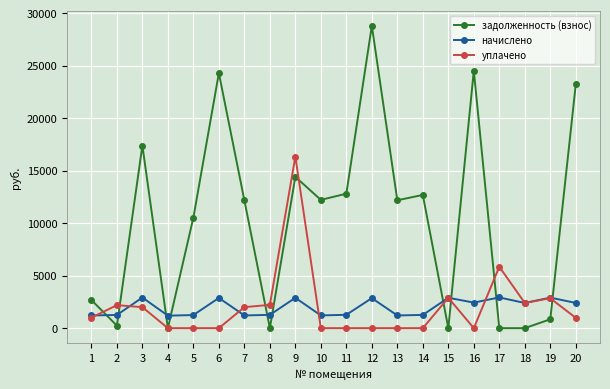

Which series has the largest range (max minus min)?

задолженность (взнос)